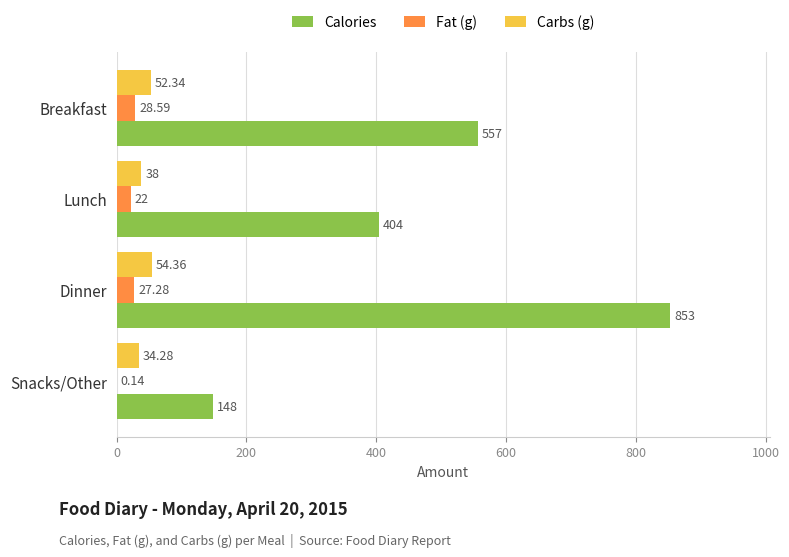

Between Lunch and Snacks/Other, which series saw the biggest shift?

Calories